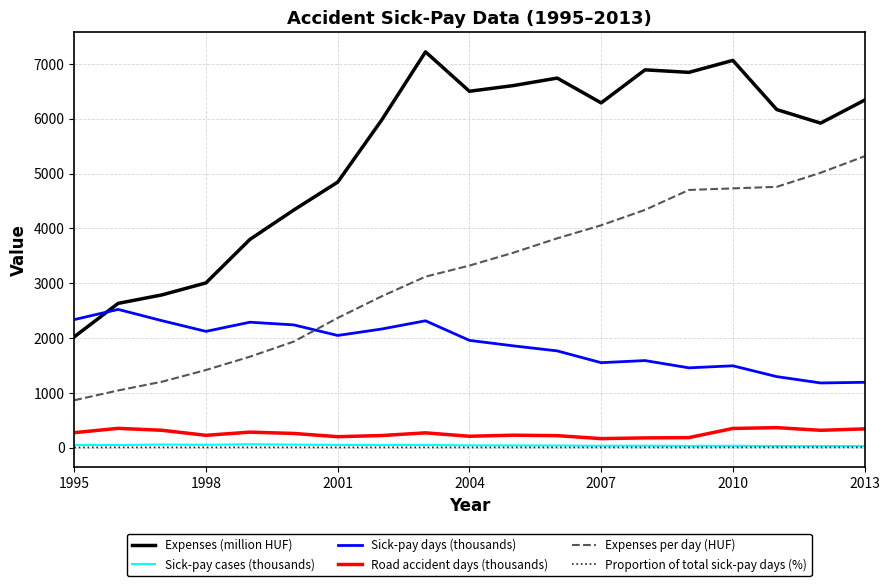

What is the highest value of the Road accident days (thousands) series?

365.5